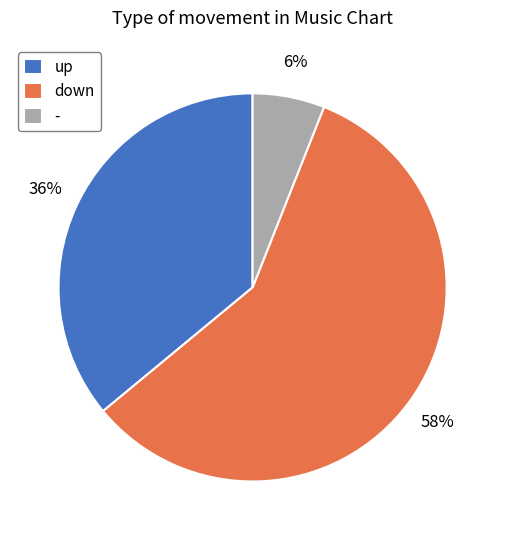

Which has a higher value, up or -?

up